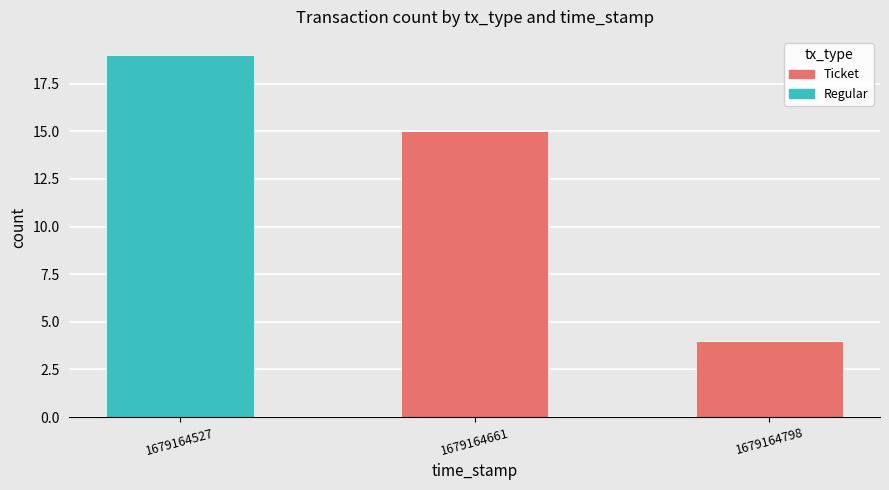

At which category is the sum across all series the highest?

1679164527